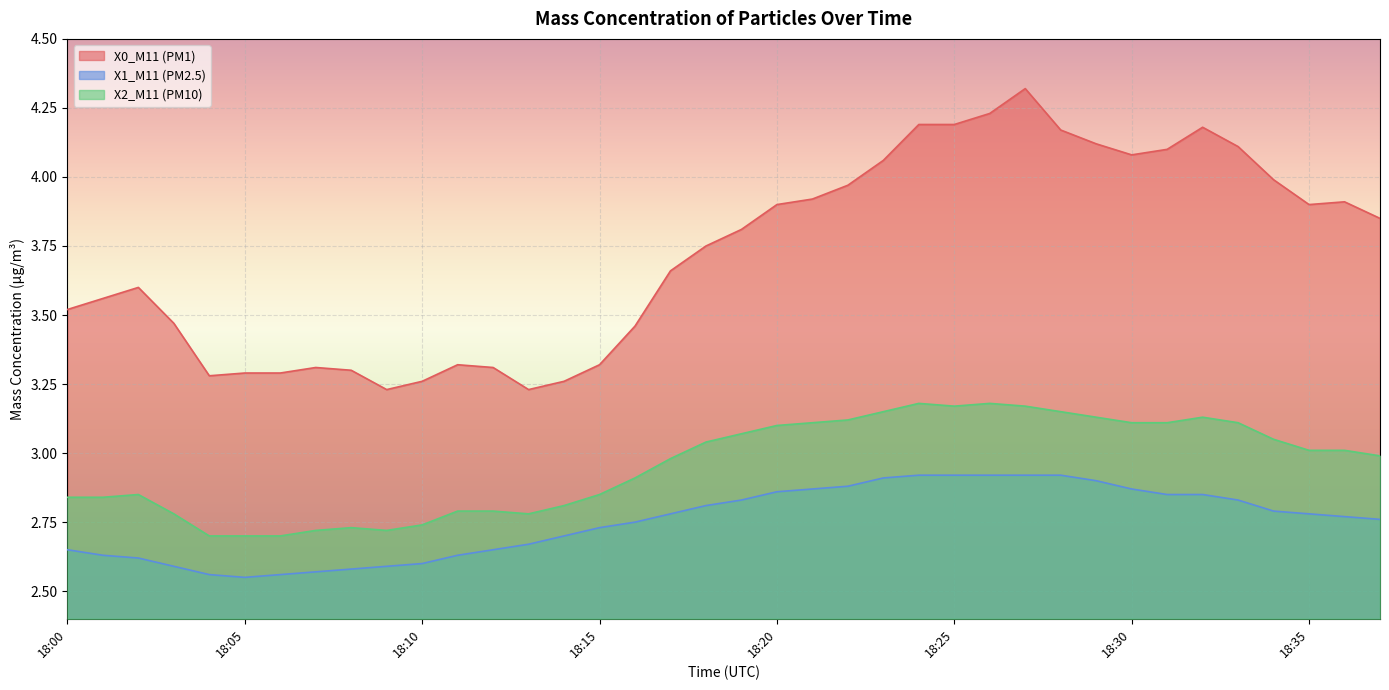

Reading right to left, transcribe all the data shown in this chart.

X0_M11 (PM1): 3.9	3.9	3.9	4.0	4.1	4.2	4.1	4.1	4.1	4.2	4.3	4.2	4.2	4.2	4.1	4.0	3.9	3.9	3.8	3.8	3.7	3.5	3.3	3.3	3.2	3.3	3.3	3.3	3.2	3.3	3.3	3.3	3.3	3.3	3.5	3.6	3.6	3.5
X1_M11 (PM2.5): 2.8	2.8	2.8	2.8	2.8	2.9	2.9	2.9	2.9	2.9	2.9	2.9	2.9	2.9	2.9	2.9	2.9	2.9	2.8	2.8	2.8	2.8	2.7	2.7	2.7	2.6	2.6	2.6	2.6	2.6	2.6	2.6	2.5	2.6	2.6	2.6	2.6	2.6
X2_M11 (PM10): 3.0	3.0	3.0	3.0	3.1	3.1	3.1	3.1	3.1	3.1	3.2	3.2	3.2	3.2	3.1	3.1	3.1	3.1	3.1	3.0	3.0	2.9	2.9	2.8	2.8	2.8	2.8	2.7	2.7	2.7	2.7	2.7	2.7	2.7	2.8	2.9	2.8	2.8